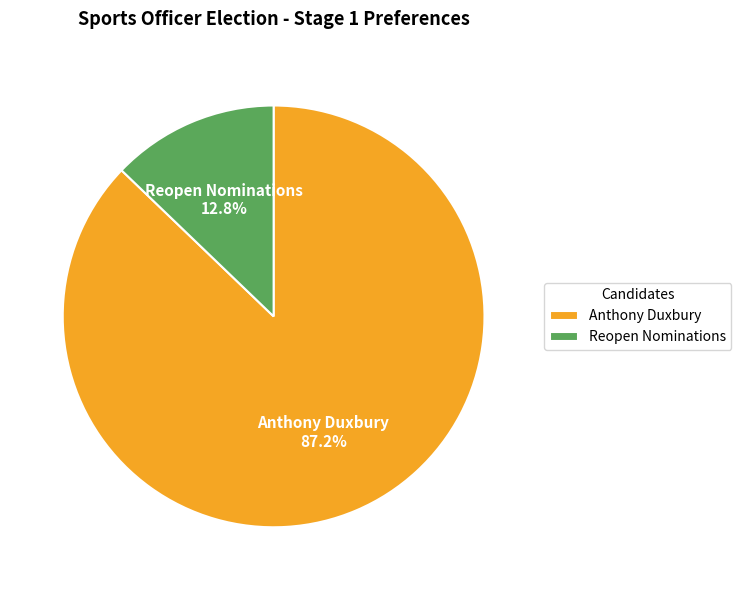

Does any single category account for the majority?

Yes